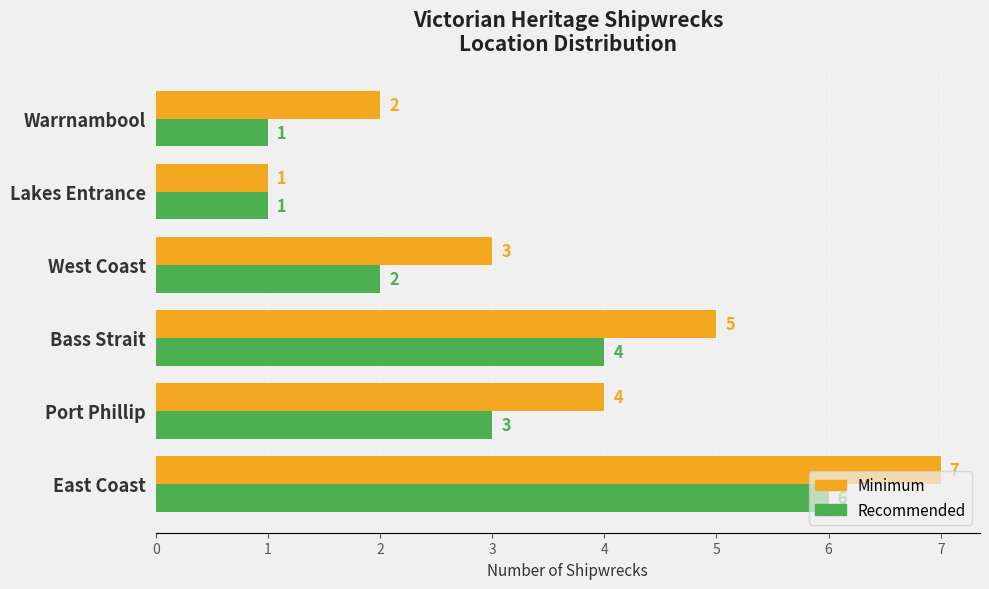

Count the Recommended values in the range 1 to 4.

5